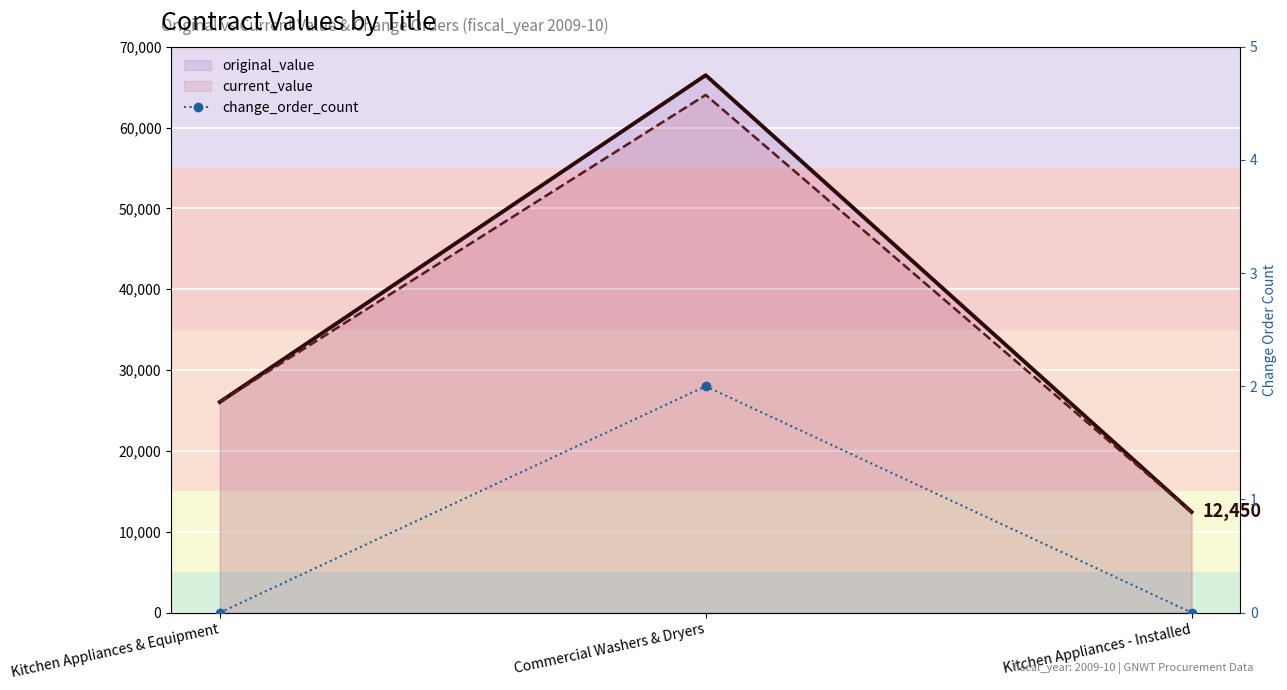

Does the chart display data point markers on the line(s)?

No